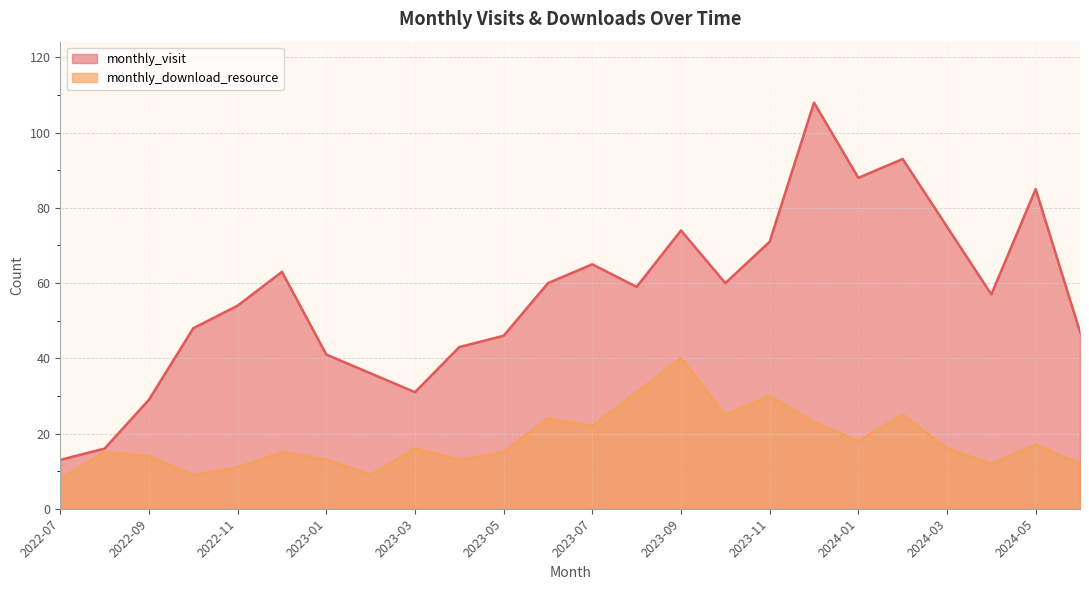

True or false: monthly_download_resource and monthly_visit intersect in this chart.

False